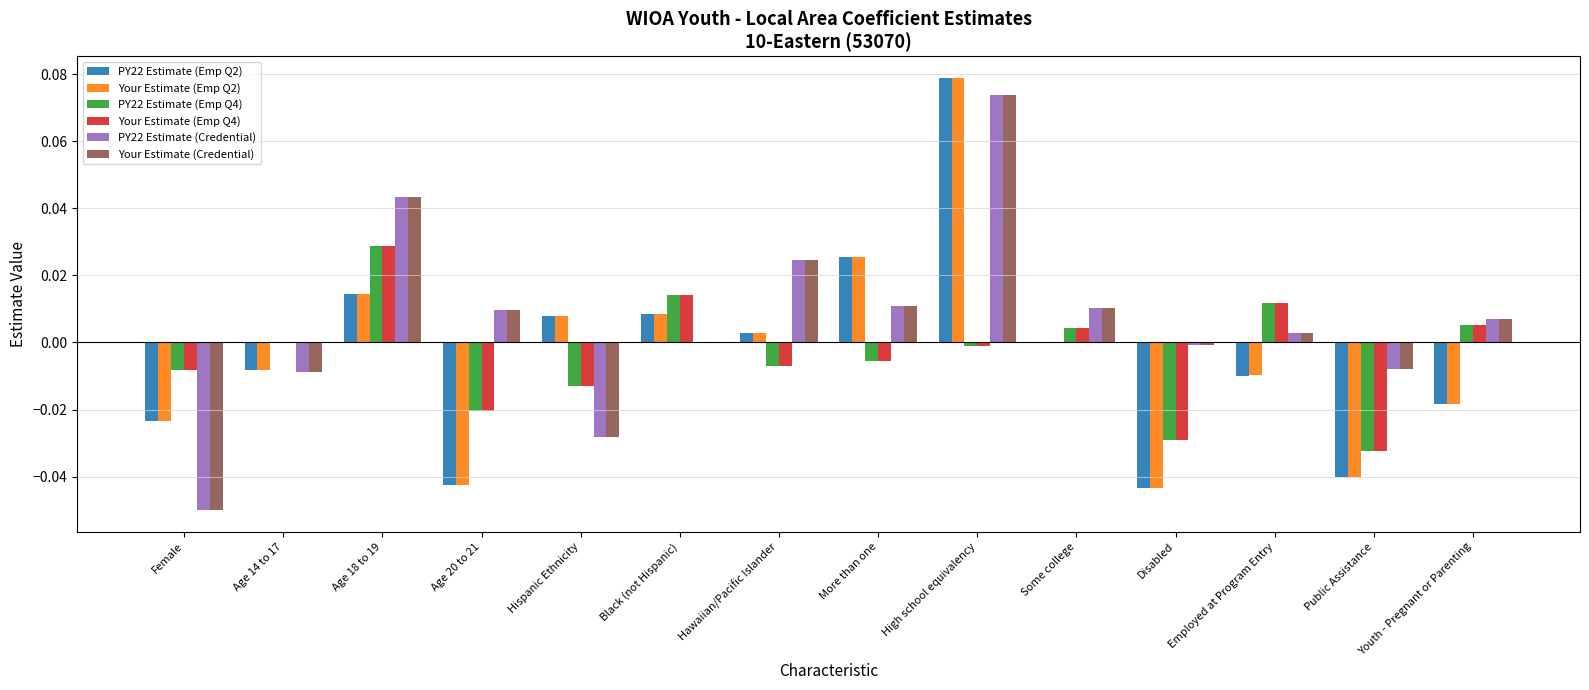

How many series are shown in this chart?

6